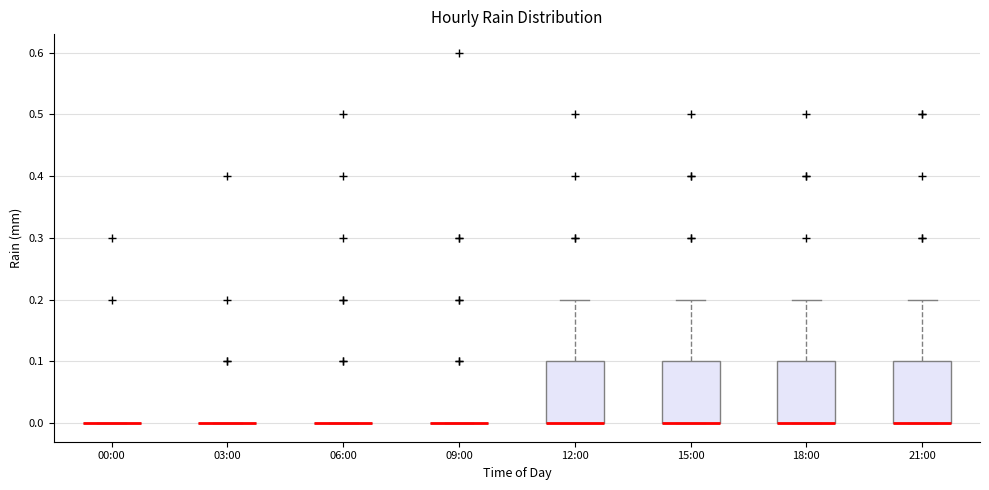

Where is the lower edge of the box for 21:00 on the y-axis? The values are not printed on the chart, so give them approximately, as read against the axis.

0.0